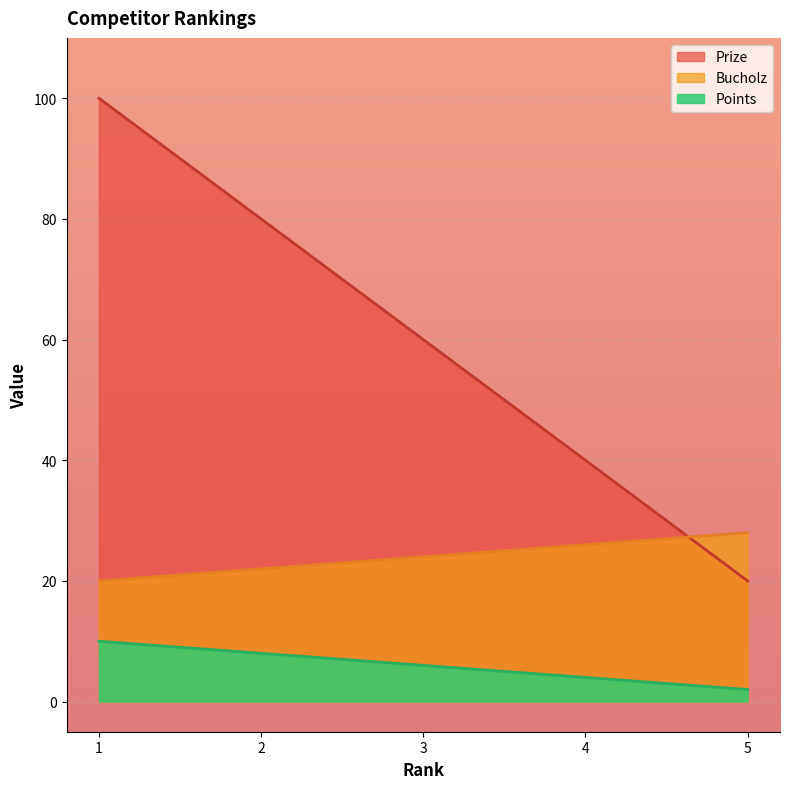

The value of Bucholz at 3 is 24. True or false?

True